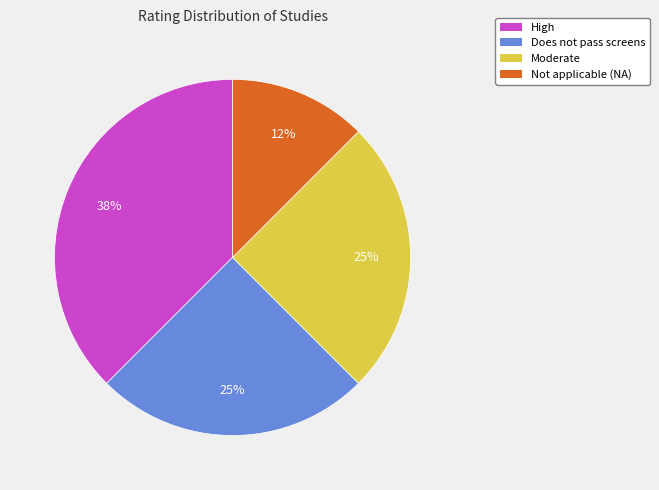

What is the largest slice in the pie chart?

High